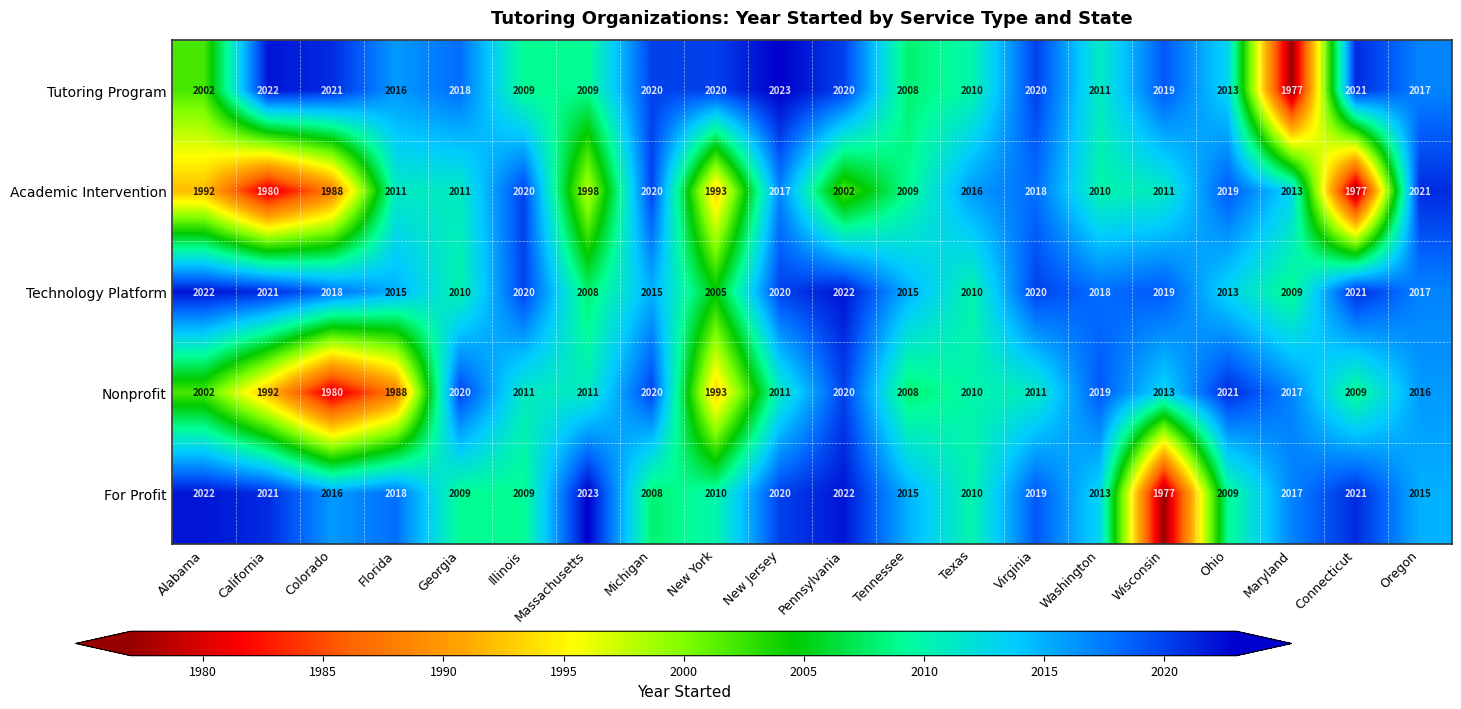

Between Virginia and Wisconsin, which series saw the biggest shift?

For Profit